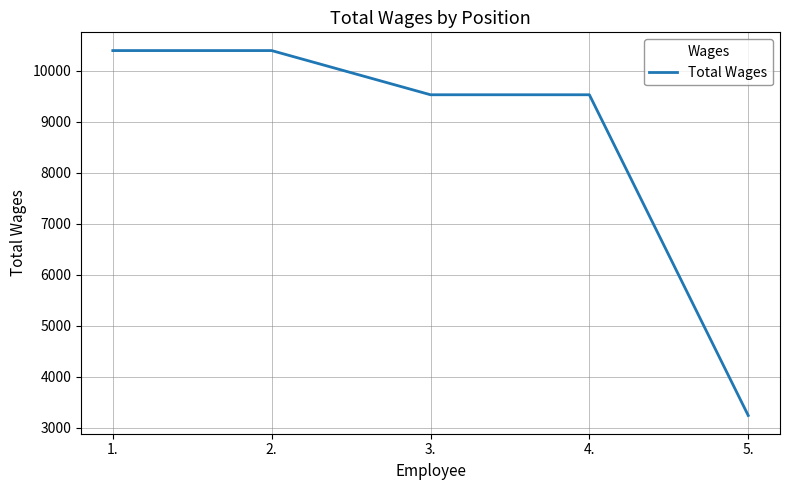

How many lines are shown in the chart?

1